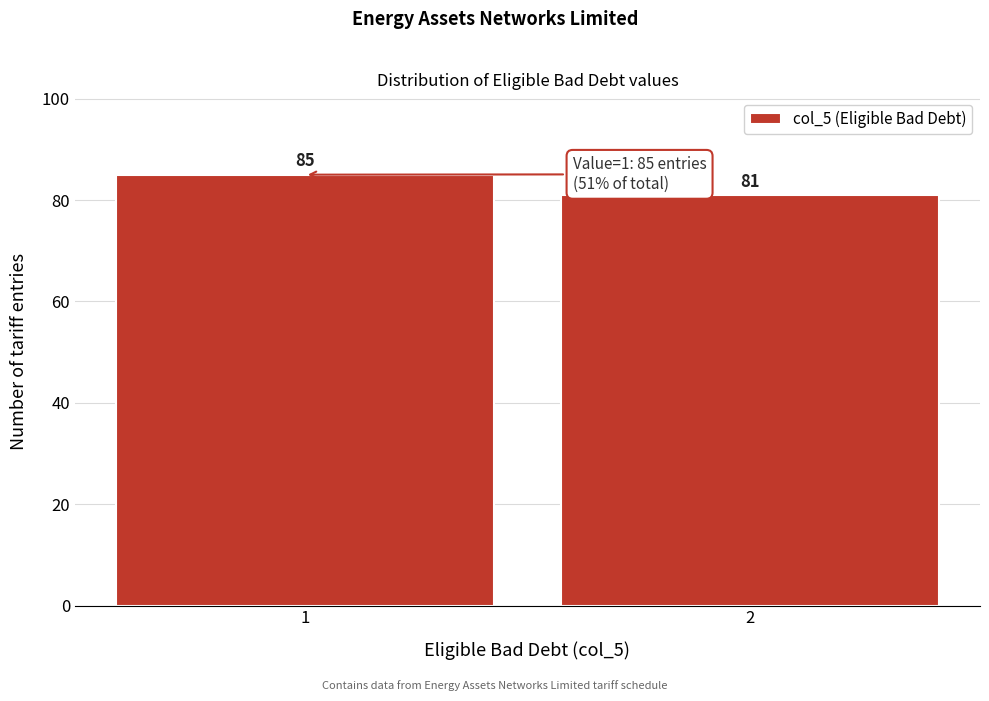

Reading right to left, extract all data points from this chart.

81	85